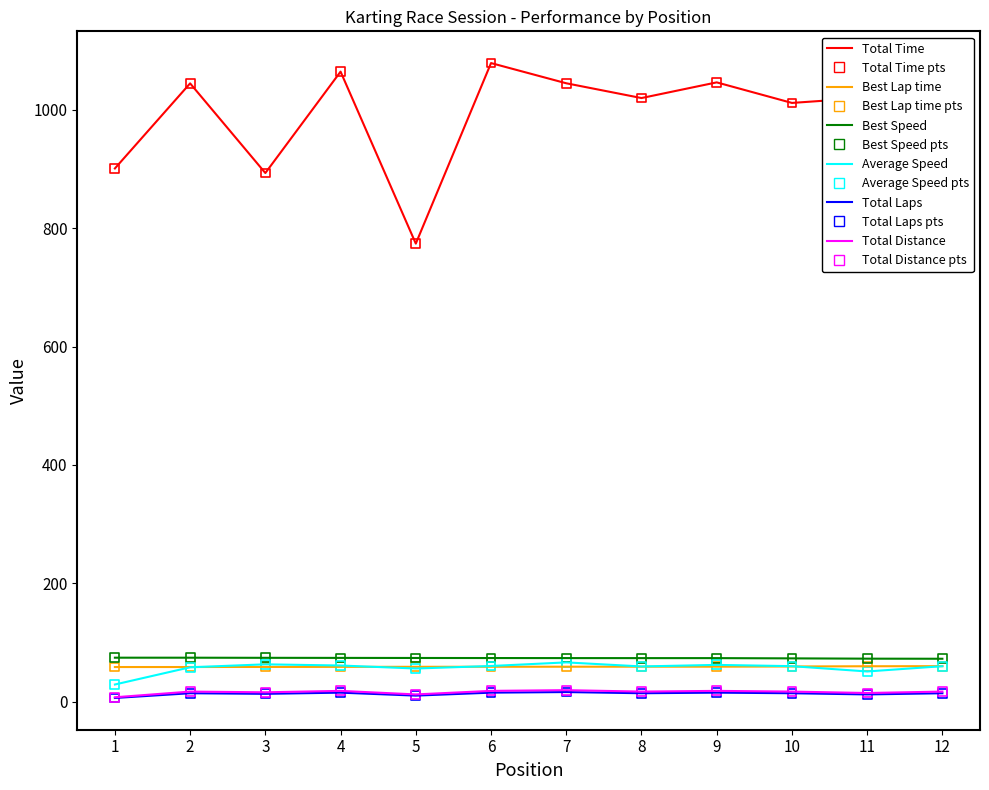

Which series has the largest total across all categories?

Total Time